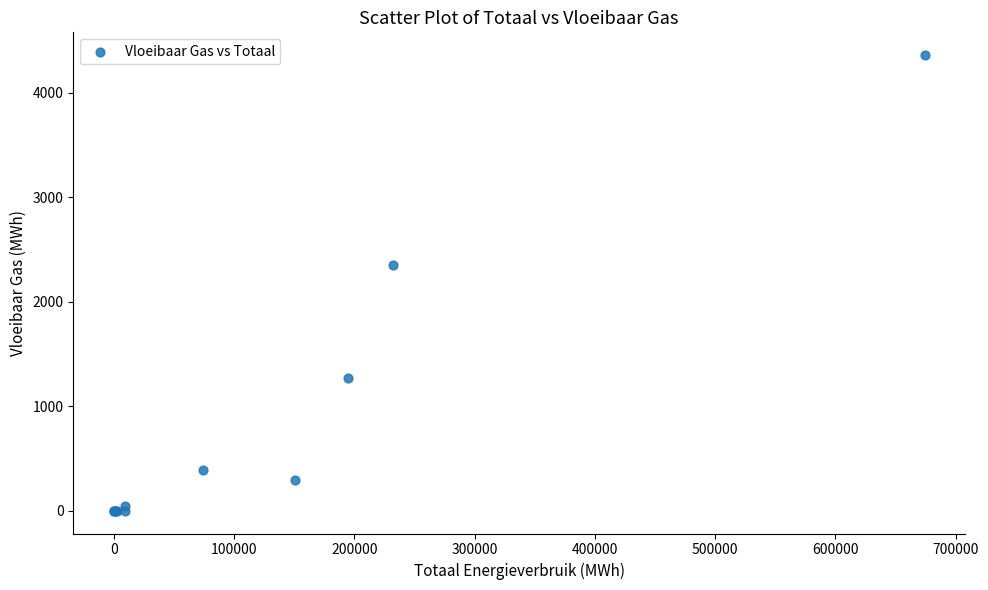

What Y value in the scatter plot is closest to 2181?

2356.4